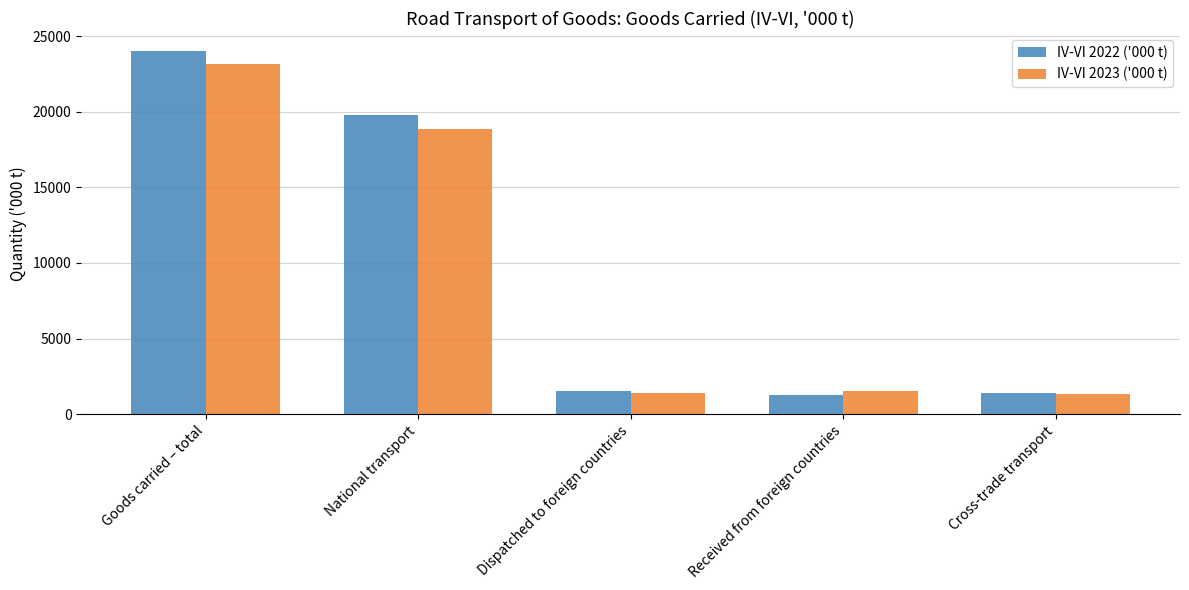

True or false: IV-VI 2022 ('000 t) has a value of 10052 at National transport.

False